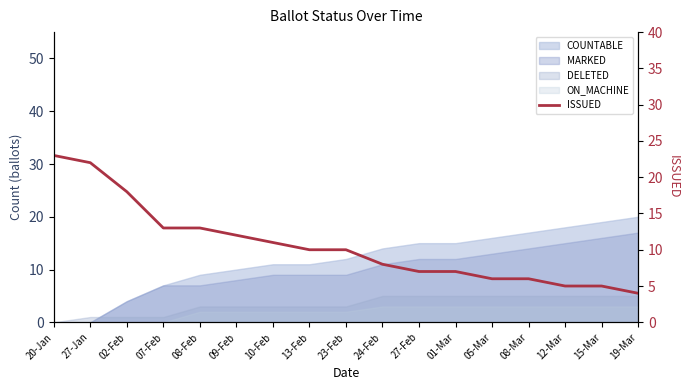

What is the difference between the second highest and minimum values?

18